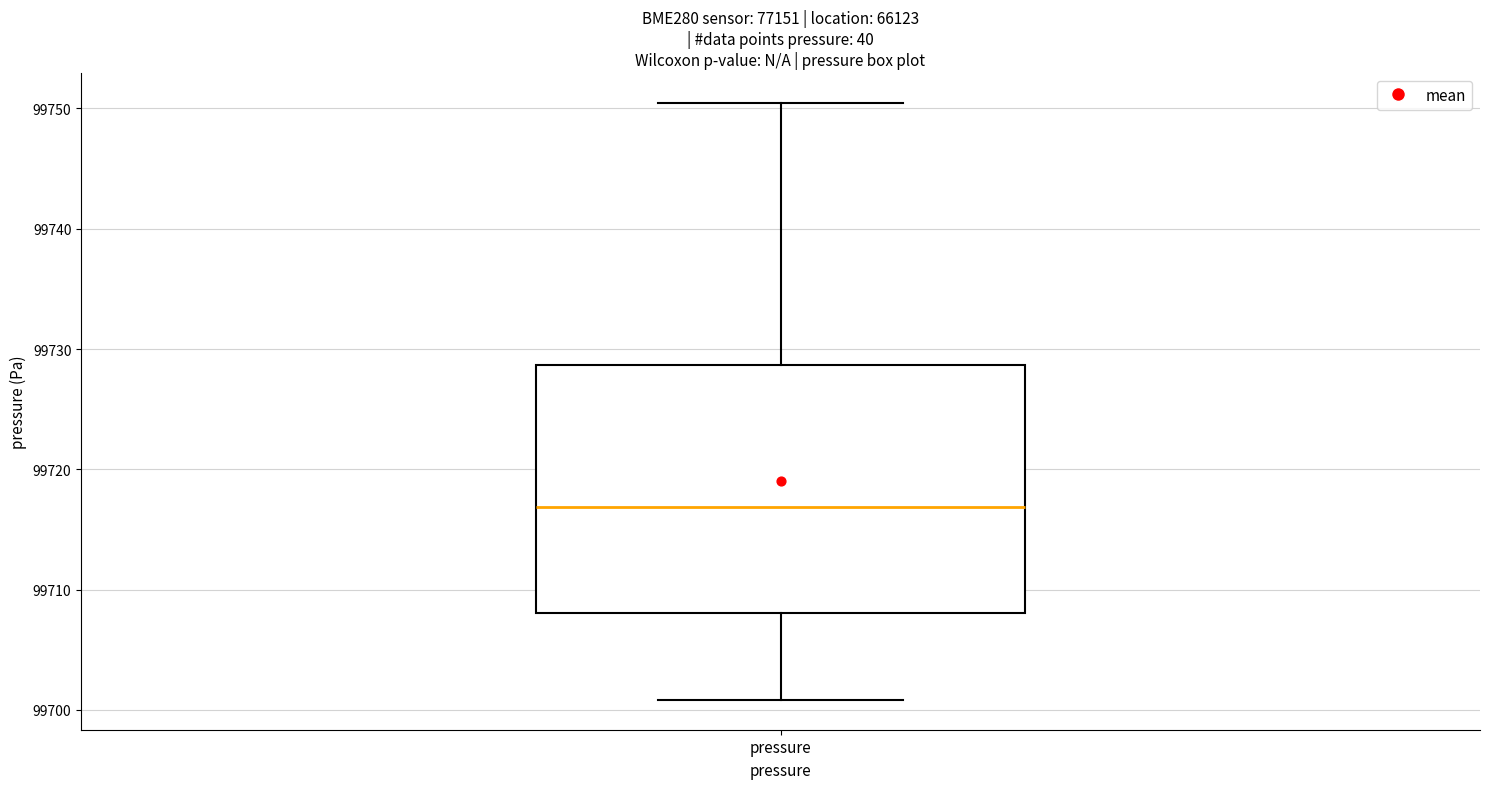

Read this box plot against the y-axis: the position of the median line, the range covered by the box, and the ends of both whiskers. The values are not printed on the chart, so give them approximately, as read against the axis.

median 99717, box 99708 to 99729, whiskers 99701 to 99750